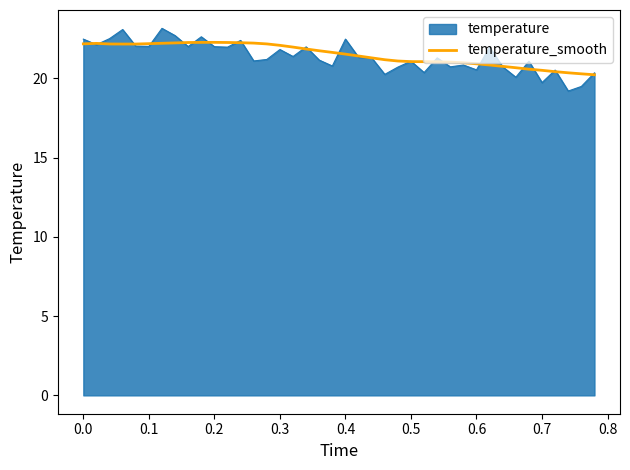

What is the minimum value shown in the chart?

19.2